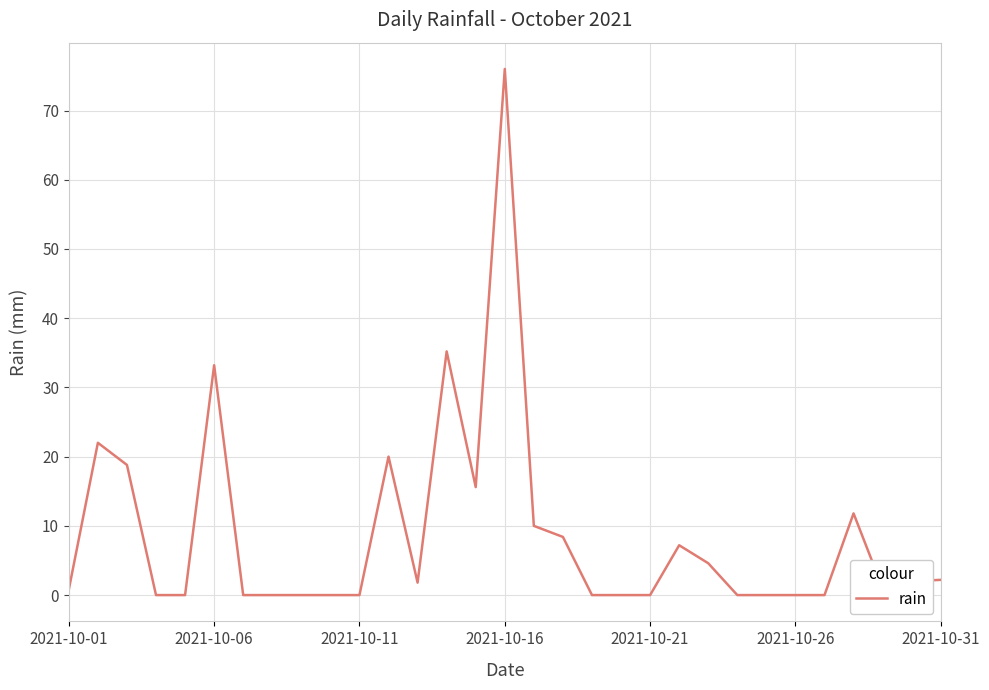

What is the difference between the maximum and minimum values?

76.0